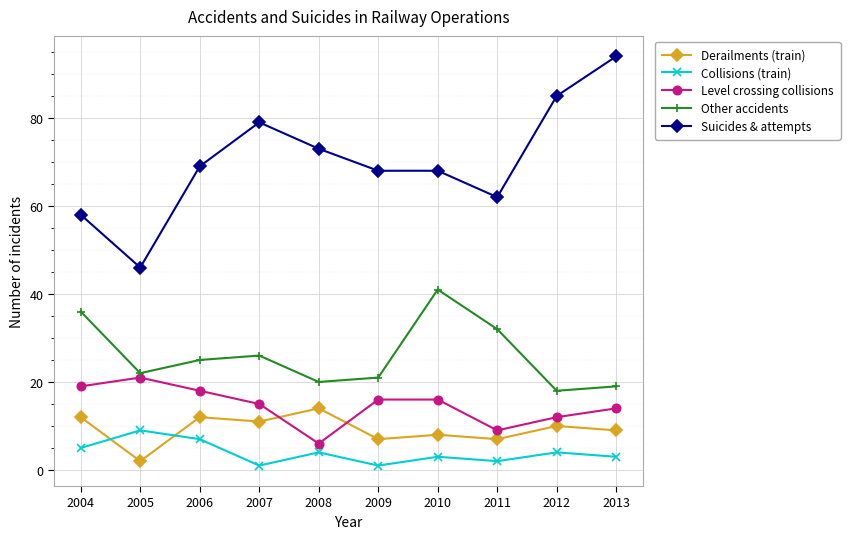

Is it true that Other accidents equals 34 at 2006?

False